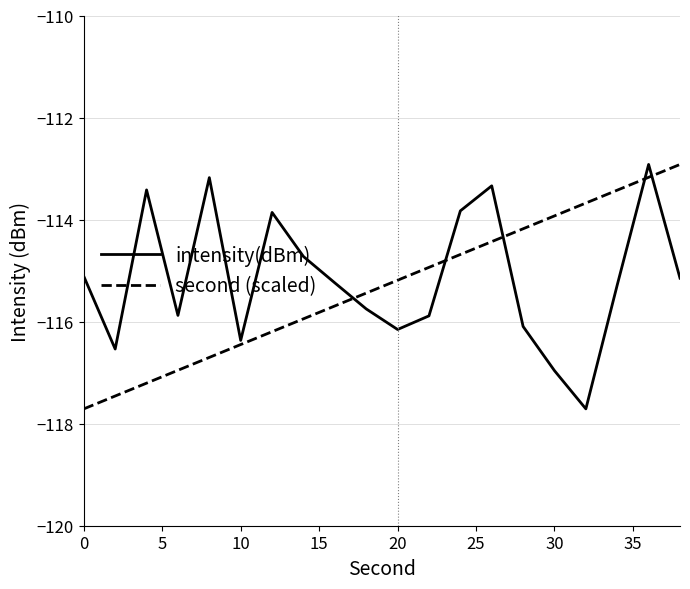

What is the lowest value of the second (scaled) series?

-117.7